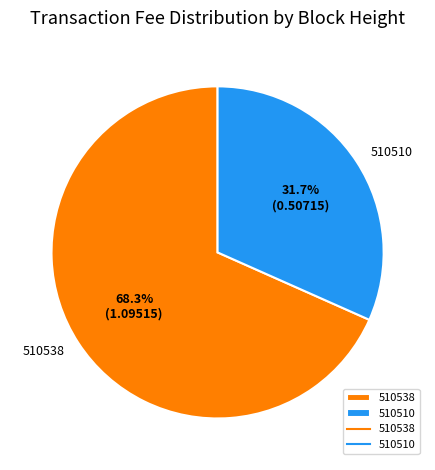

True or false: 510510 accounts for 32% of the total.

True